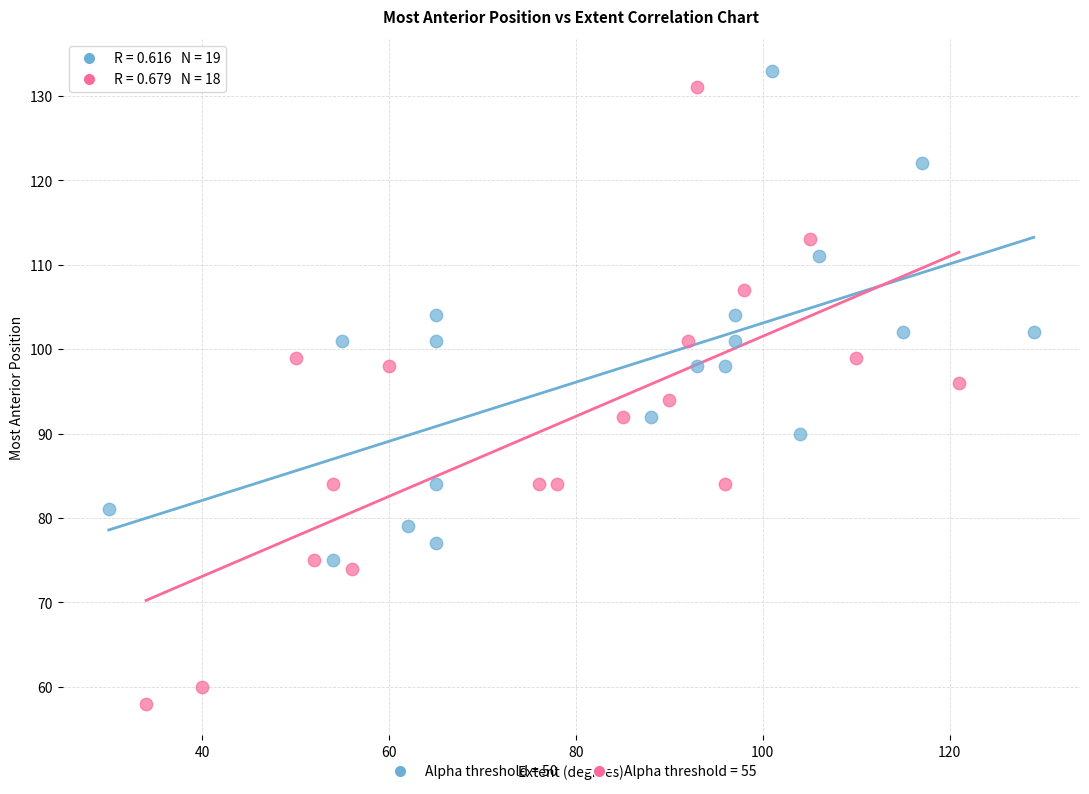

Which series has the largest Y range (max minus min)?

Alpha threshold = 55